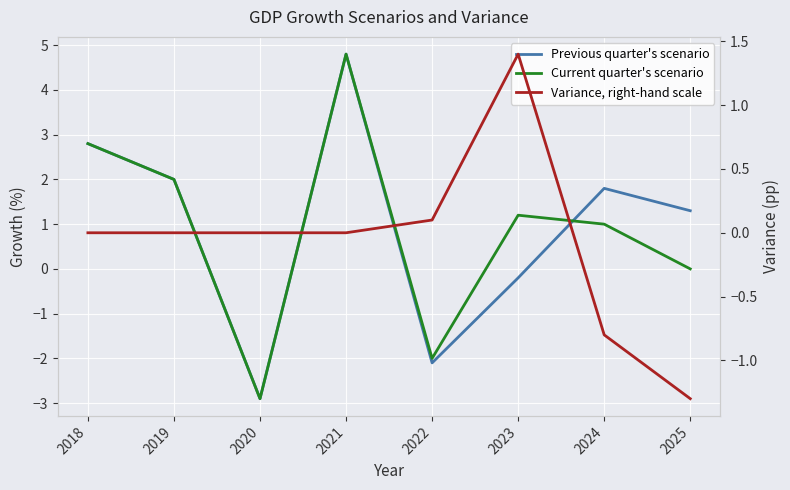

What are all the series names shown in the legend?

Previous quarter's scenario, Current quarter's scenario, Variance, right-hand scale